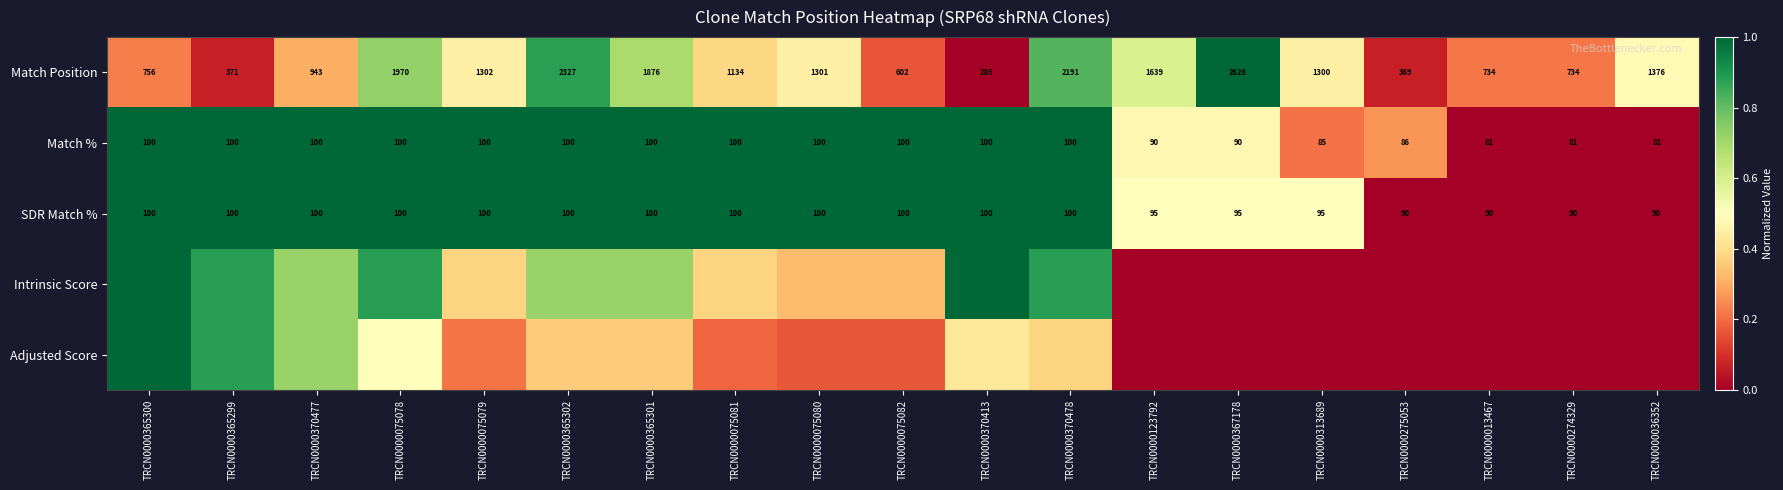

The value of Match Position at TRCN0000365302 is 0.9. True or false?

True